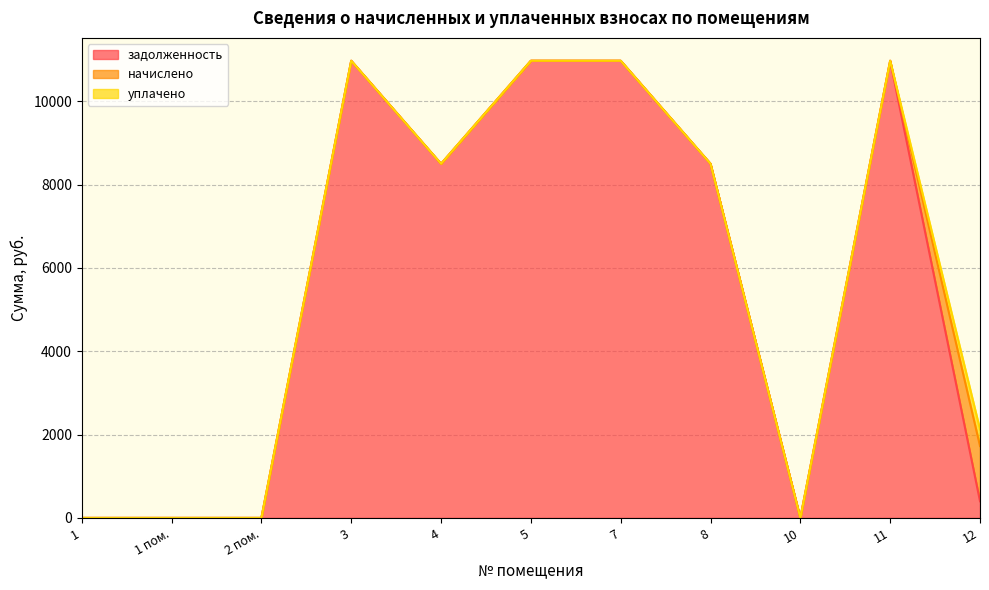

Does the chart have visible grid lines?

Yes